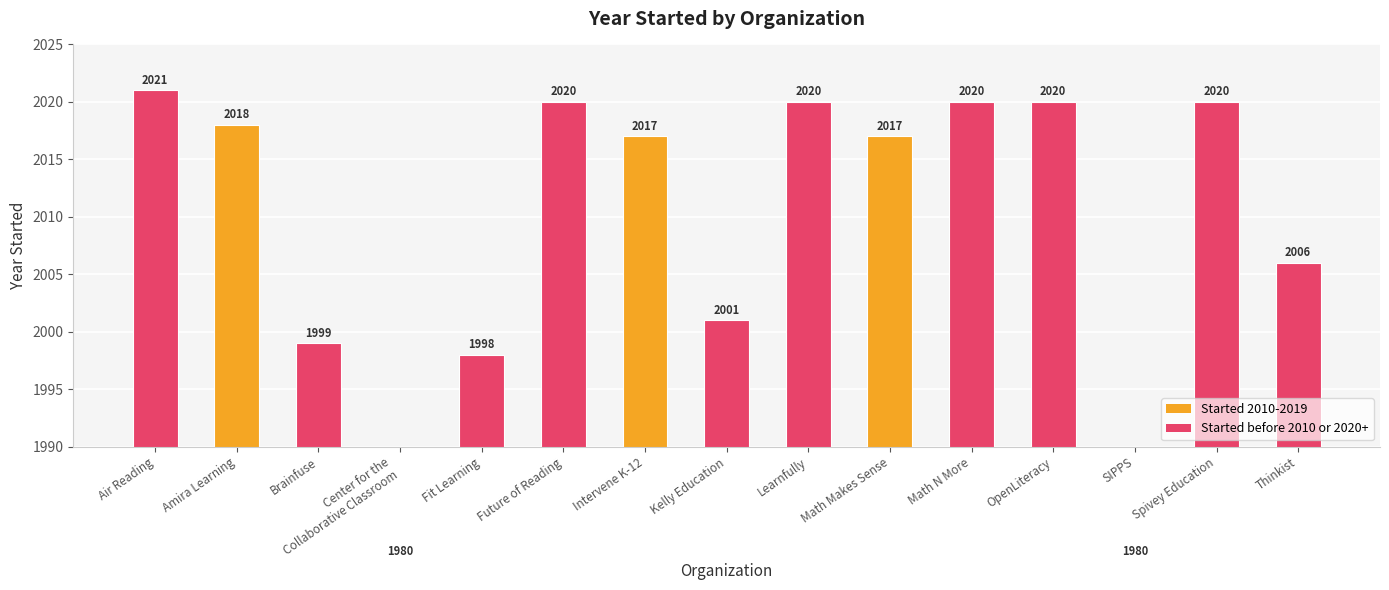

List the labels in order of value, smallest first.

Center for the
Collaborative Classroom, SIPPS, Fit Learning, Brainfuse, Kelly Education, Thinkist, Intervene K-12, Math Makes Sense, Amira Learning, Future of Reading, Learnfully, Math N More, OpenLiteracy, Spivey Education, Air Reading